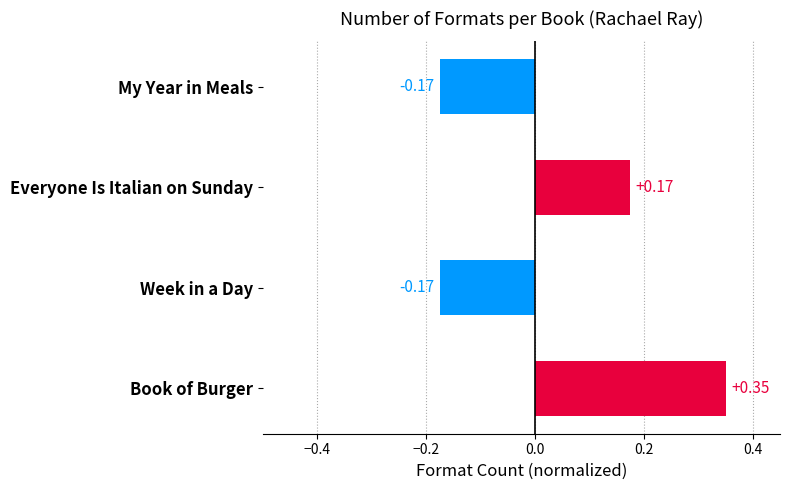

What is the difference between the maximum and second lowest values?

0.5